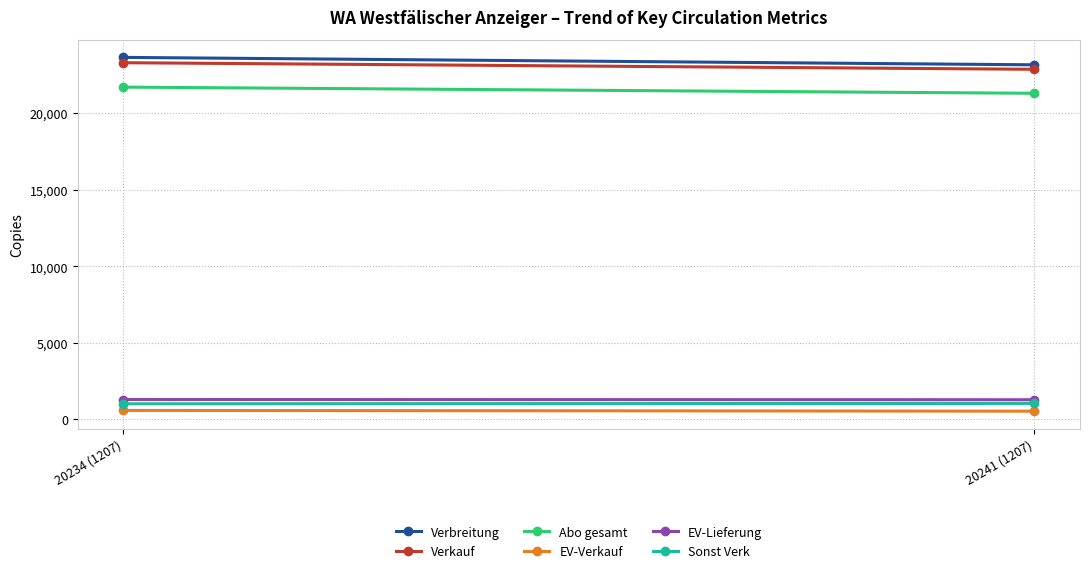

What is the difference between the EV-Lieferung values at 20234 (1207) and 20241 (1207)?

14